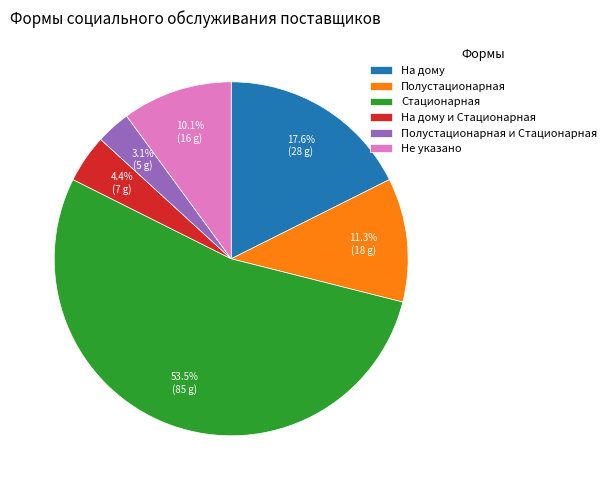

How many segments does this pie chart have?

6